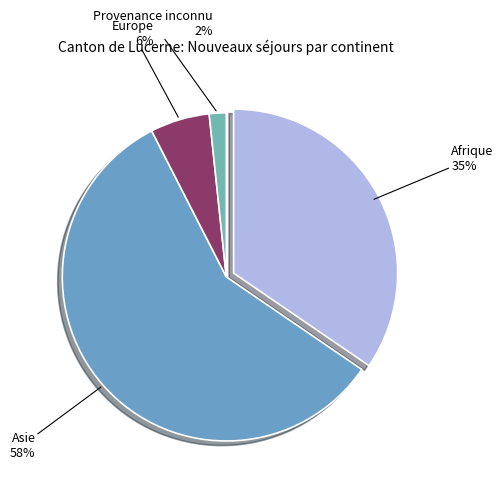

What is the smallest slice in the pie chart?

Provenance inconnu